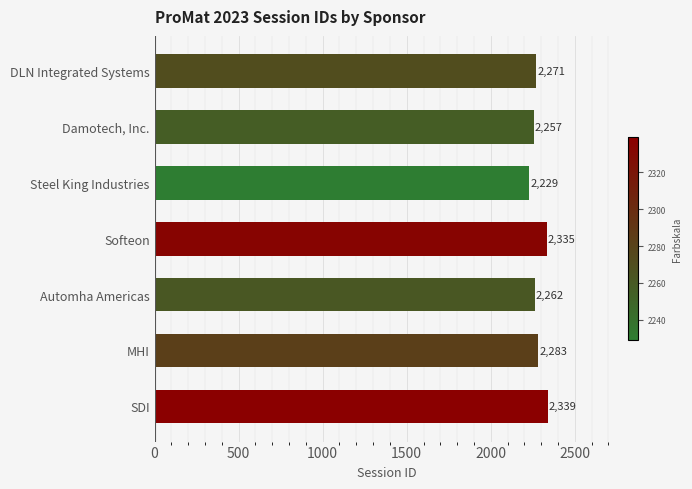

What is the change in value from Damotech, Inc. to MHI?

+26